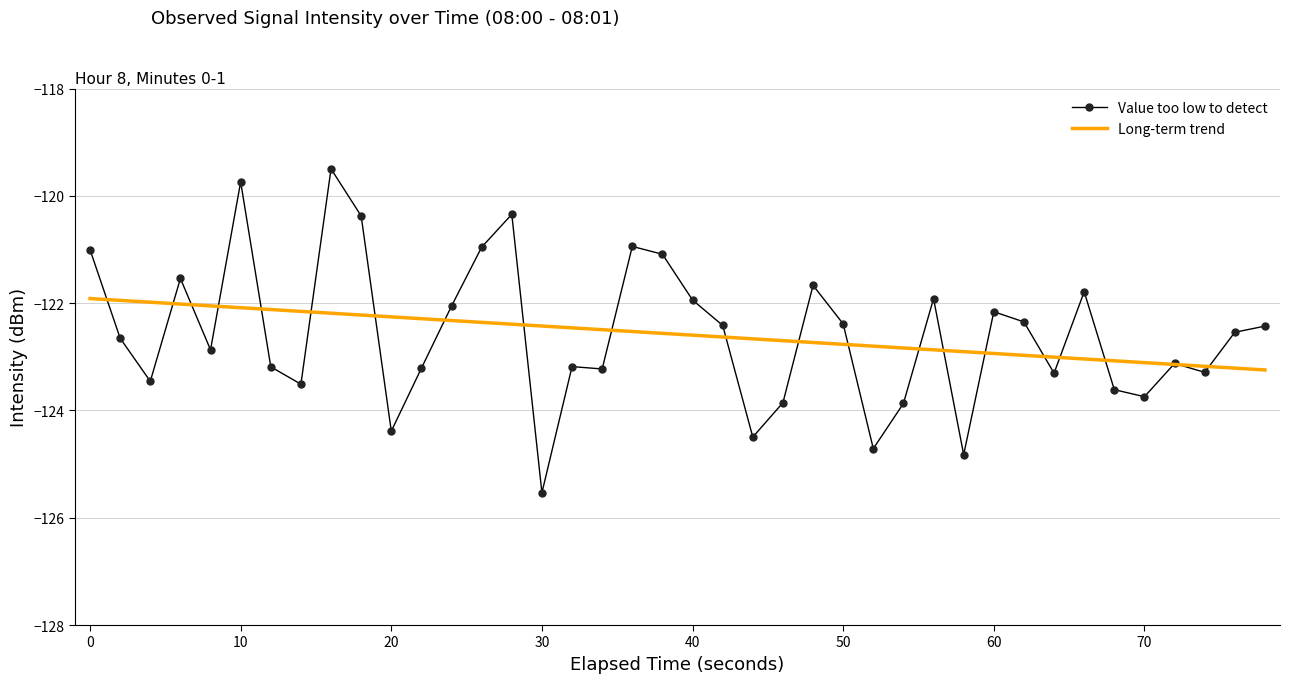

Which series has the widest spread of values?

Value too low to detect